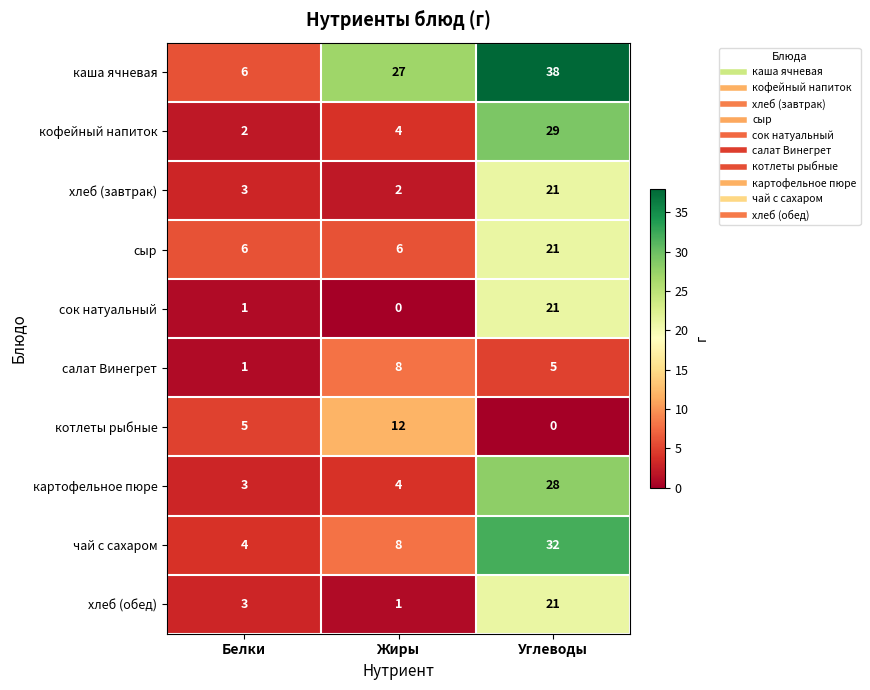

At how many categories does at least one series exceed 1?

3